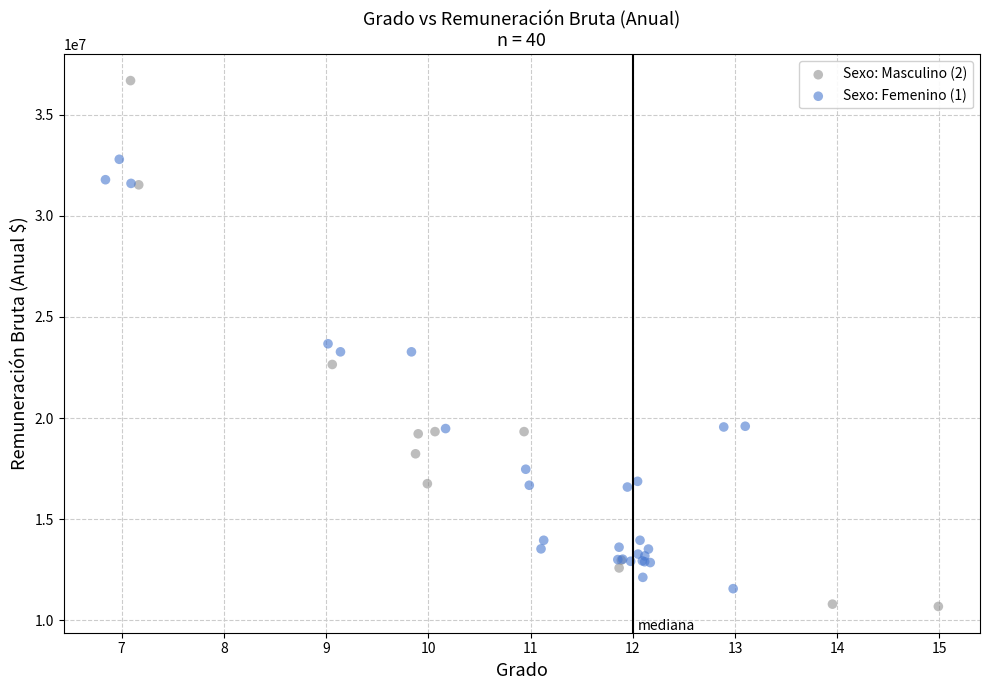

Which series has the largest Y range (max minus min)?

Sexo: Masculino (2)